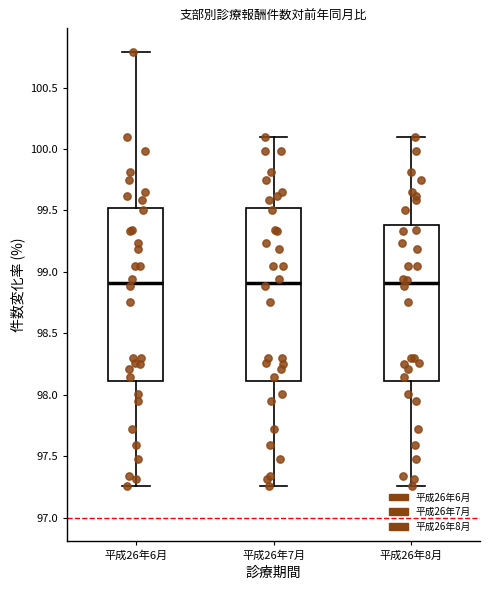

Reading left to right, transcribe this box plot: for each box, give where its median line is, the range the box spans, and where its two whiskers end, as read against the y-axis. The values are not printed on the chart, so give them approximately, as read against the axis.

平成26年6月: median 98.90, box 98.10 to 99.50, whiskers 97.25 to 100.80
平成26年7月: median 98.90, box 98.10 to 99.50, whiskers 97.25 to 100.10
平成26年8月: median 98.90, box 98.10 to 99.40, whiskers 97.25 to 100.10